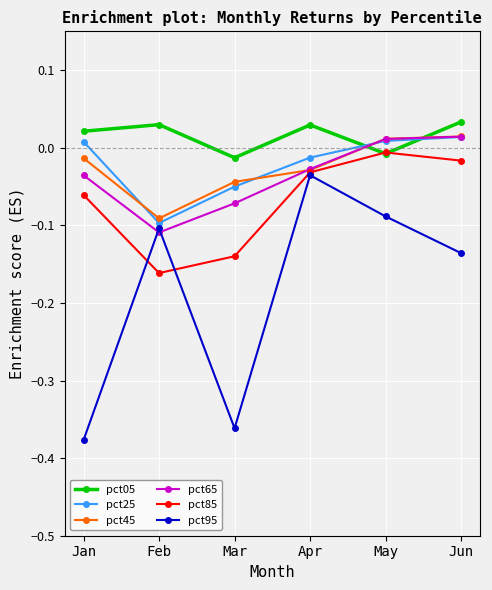

Is this an area chart (filled region under the line)?

No